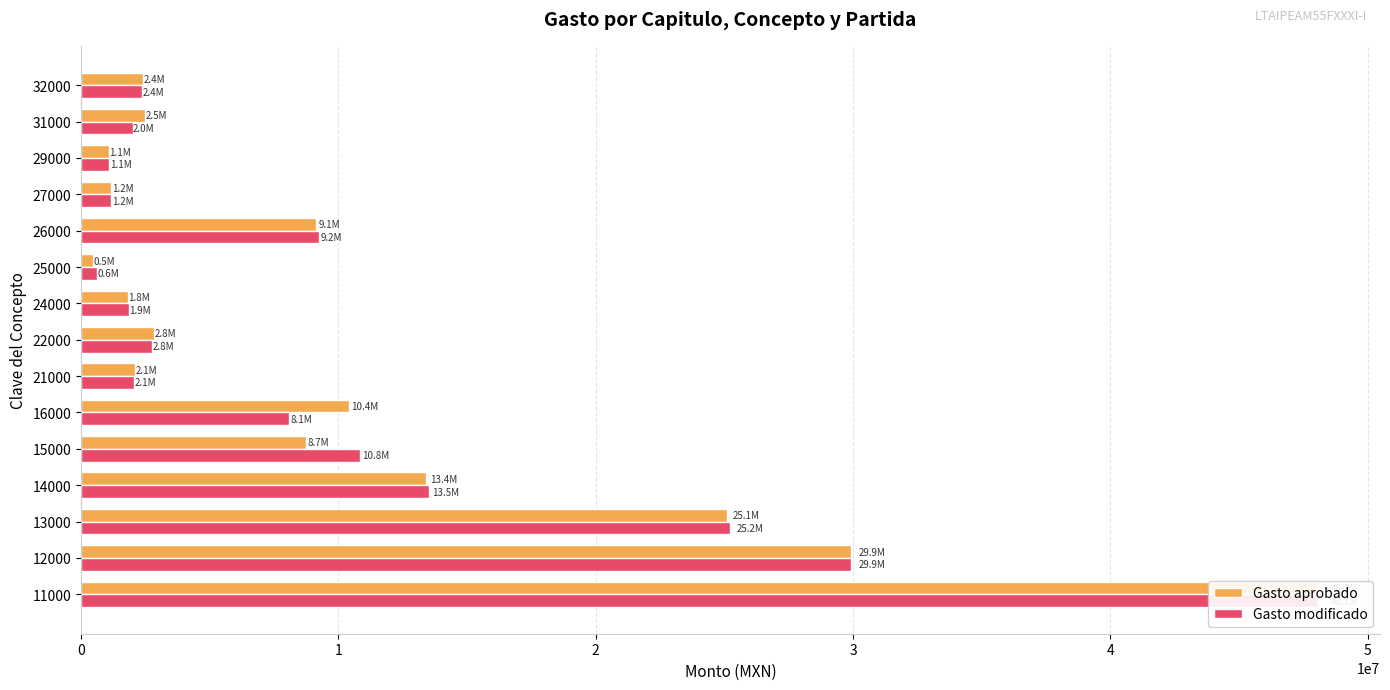

What are all the series names shown in the legend?

Gasto aprobado, Gasto modificado